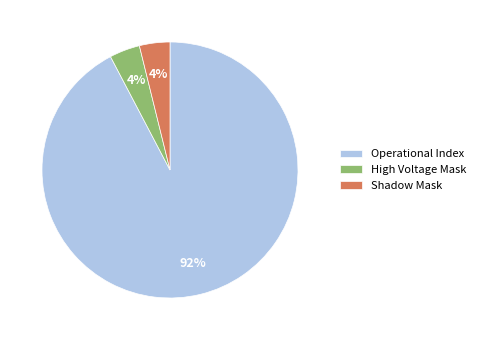

Is Shadow Mask the majority of the pie?

No